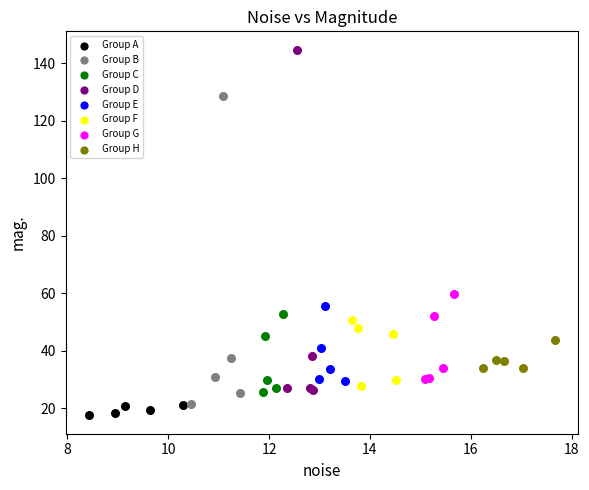

Which series has the largest Y range (max minus min)?

Group D